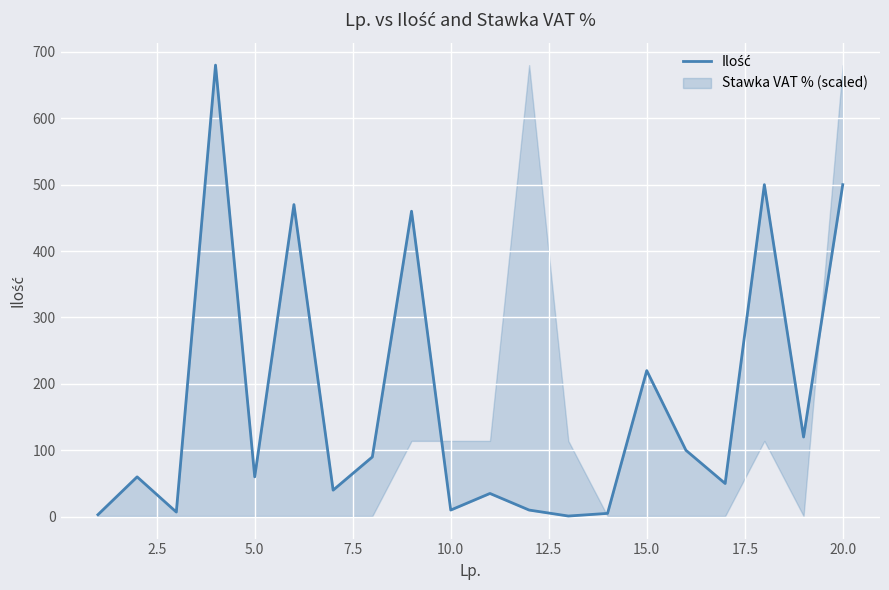

What is the difference between the maximum and minimum values?

679